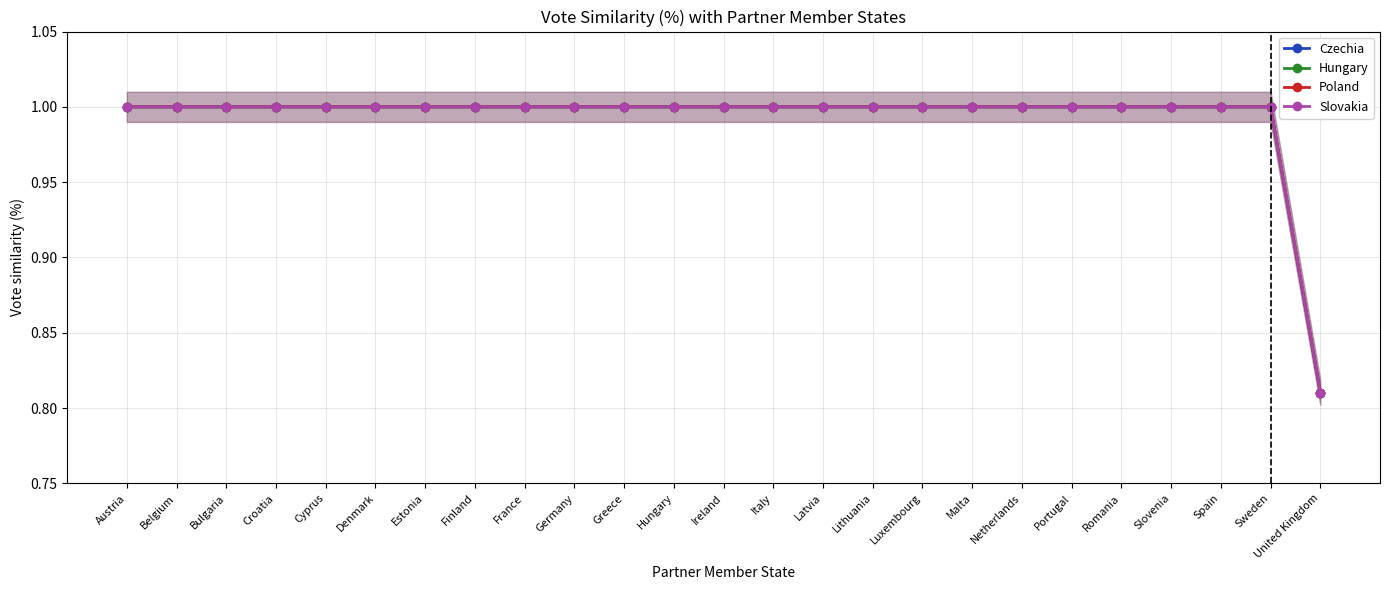

Does the chart have visible grid lines?

Yes